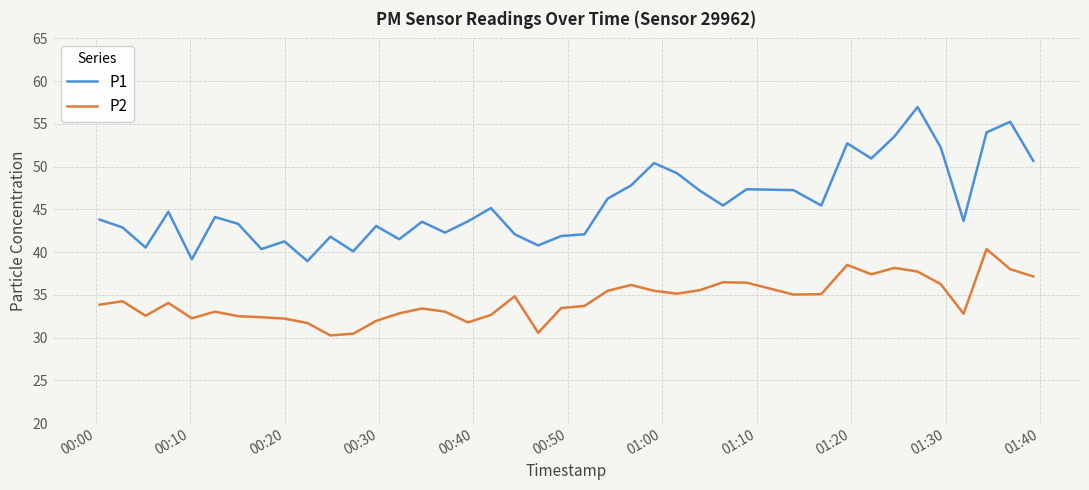

True or false: P1 and P2 intersect in this chart.

False